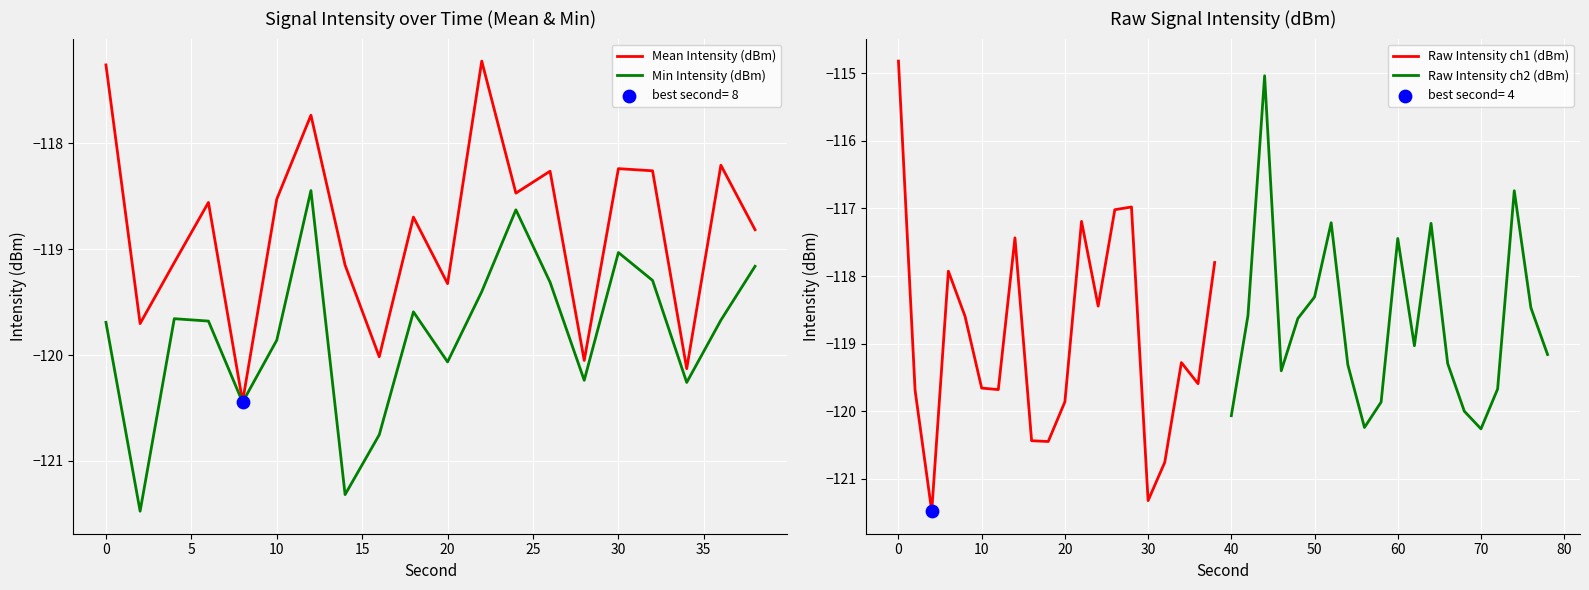

Which series has the largest Y range (max minus min)?

Raw Intensity ch1 (dBm)